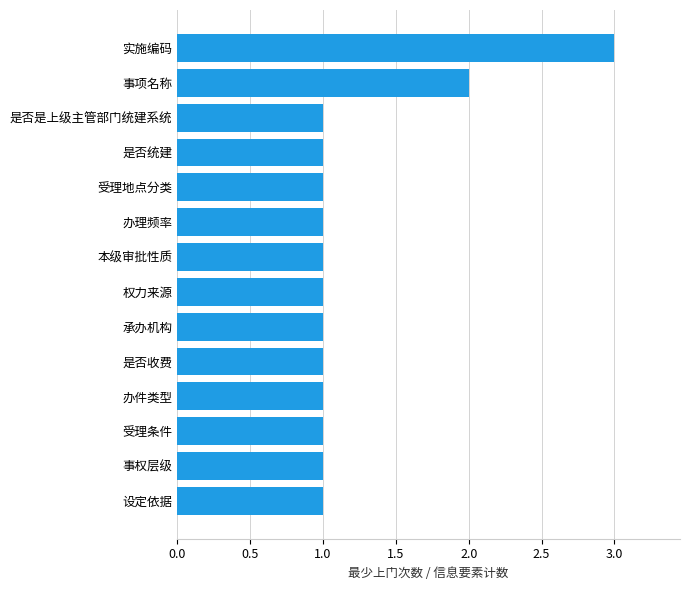

Are the bars horizontal?

Yes